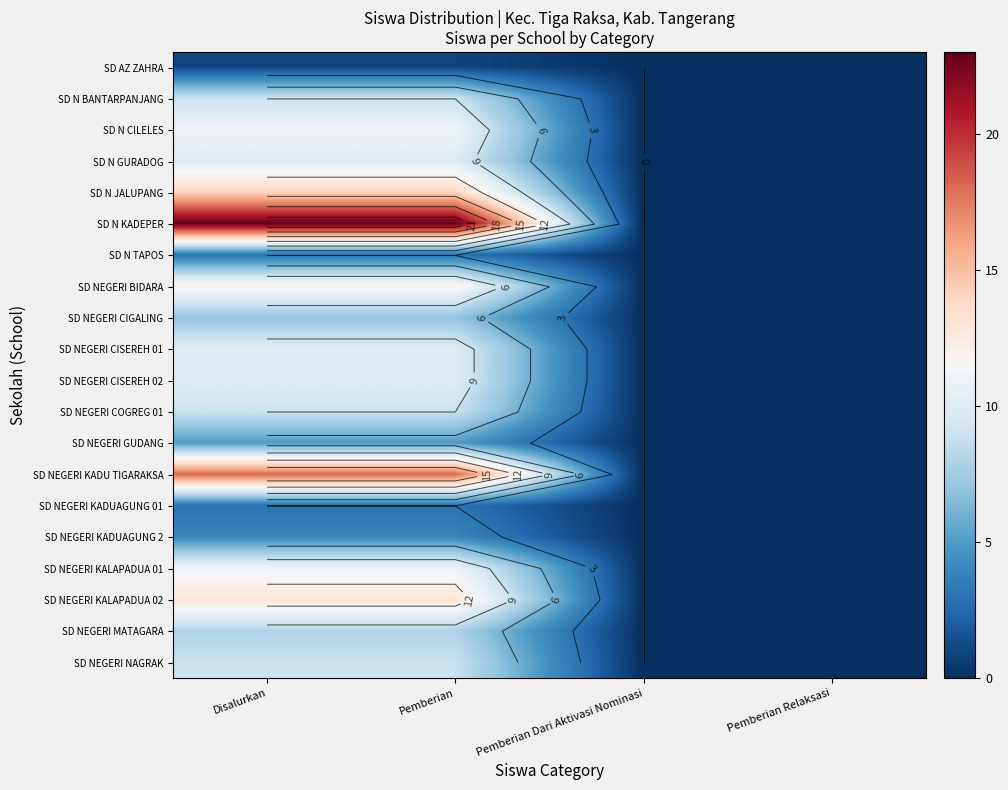

What is the difference between the second highest and minimum values in the SD NEGERI KADUAGUNG 01 series?

3